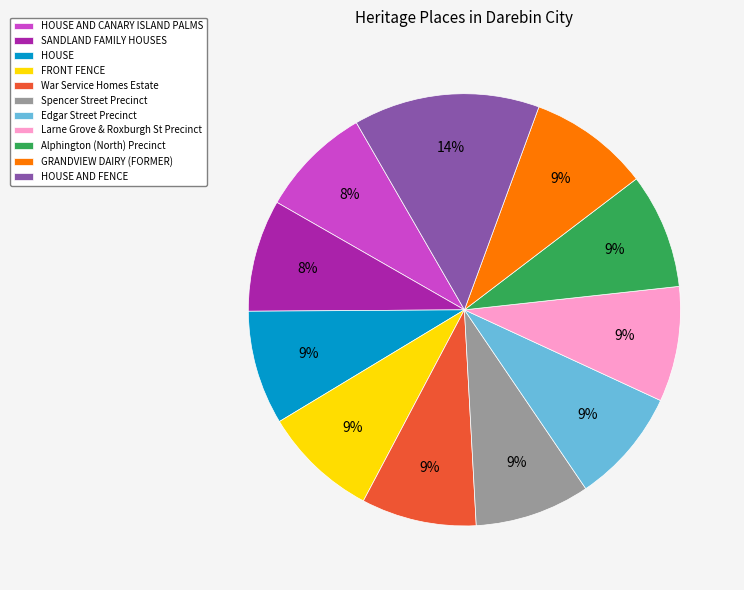

How many segments does this pie chart have?

11